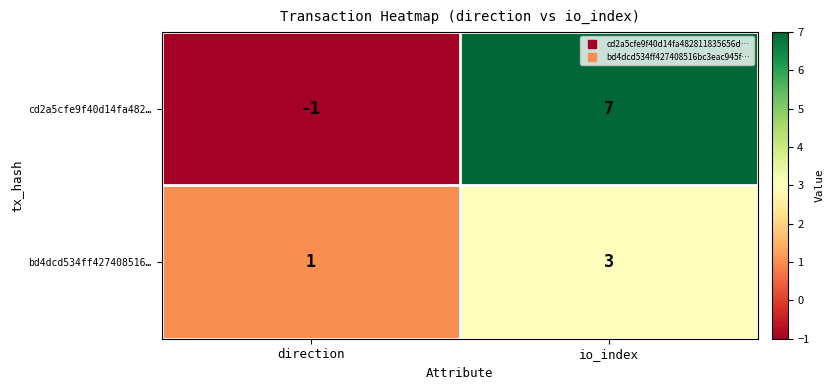

Reading left to right, what are all the values shown in this chart?

cd2a5cfe9f40d14fa482…: -1	7
bd4dcd534ff427408516…: 1	3